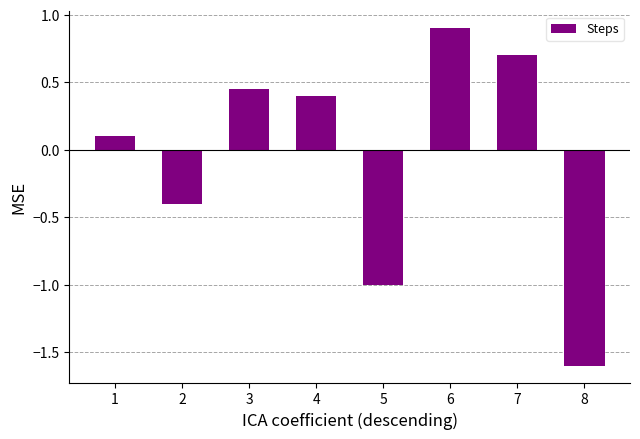

True or false: the data shows 0.1 at 3.

False